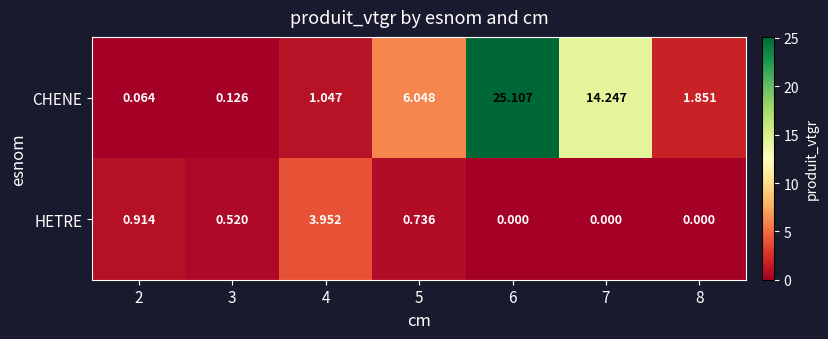

Between 6 and 8, which series saw the biggest shift?

CHENE